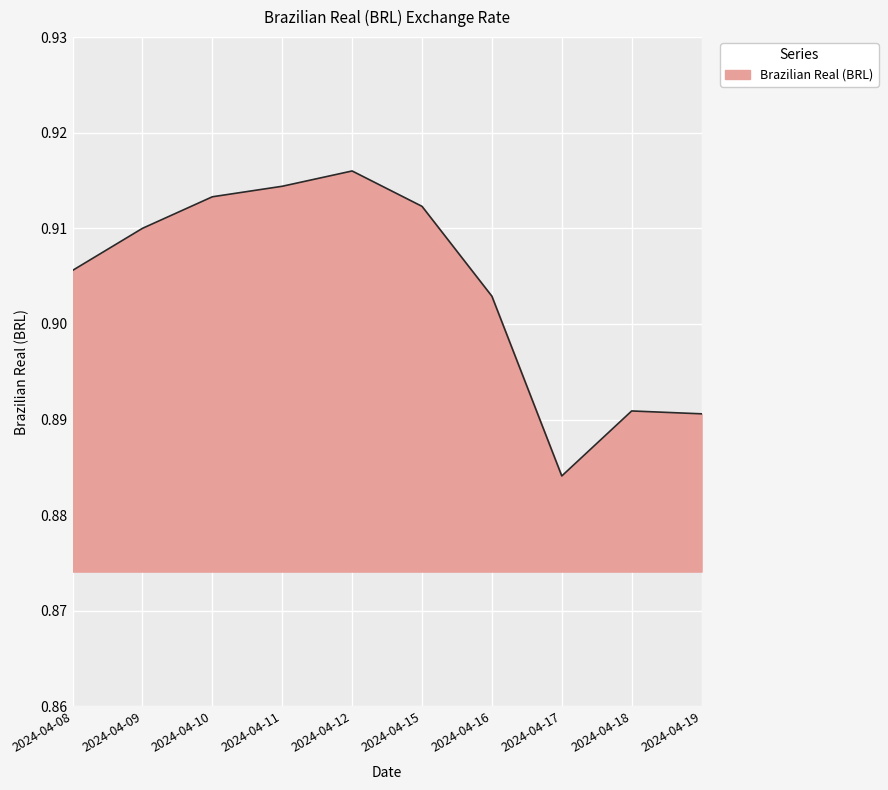

Which category has the highest value across all series?

2024-04-12